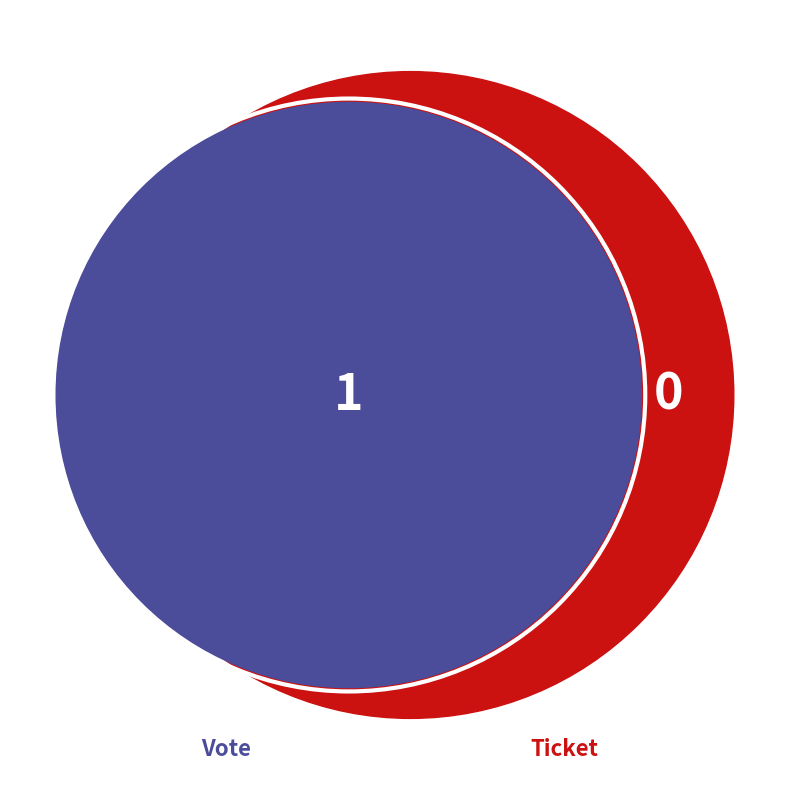

Rank the categories by value from lowest to highest.

Ticket, Vote